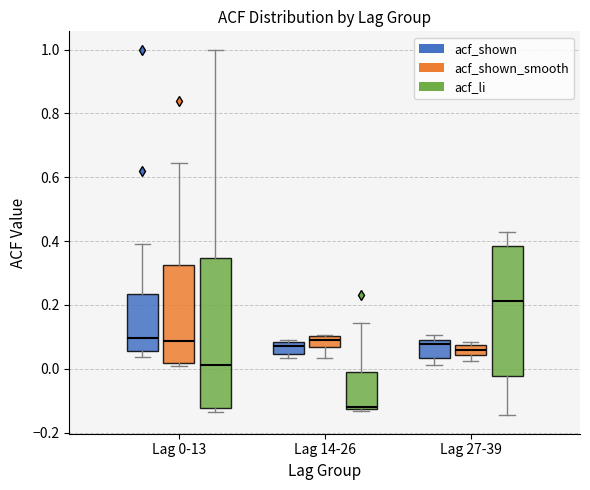

Which box has the highest median line?

Lag 27-39 (acf_li)